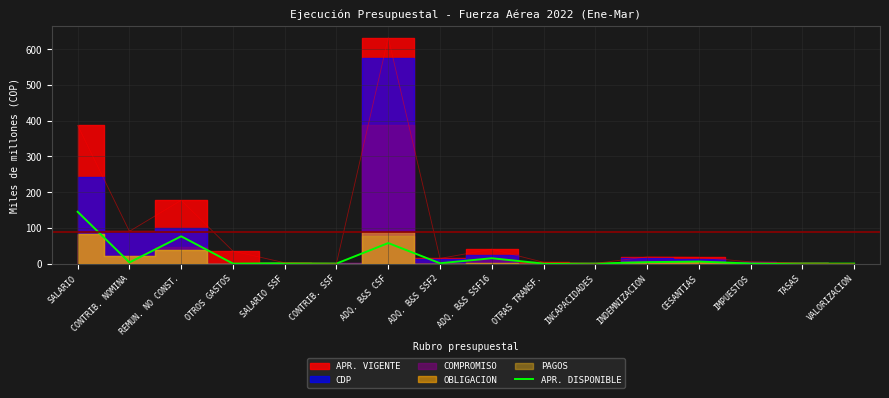

What position from the right is IMPUESTOS?

3